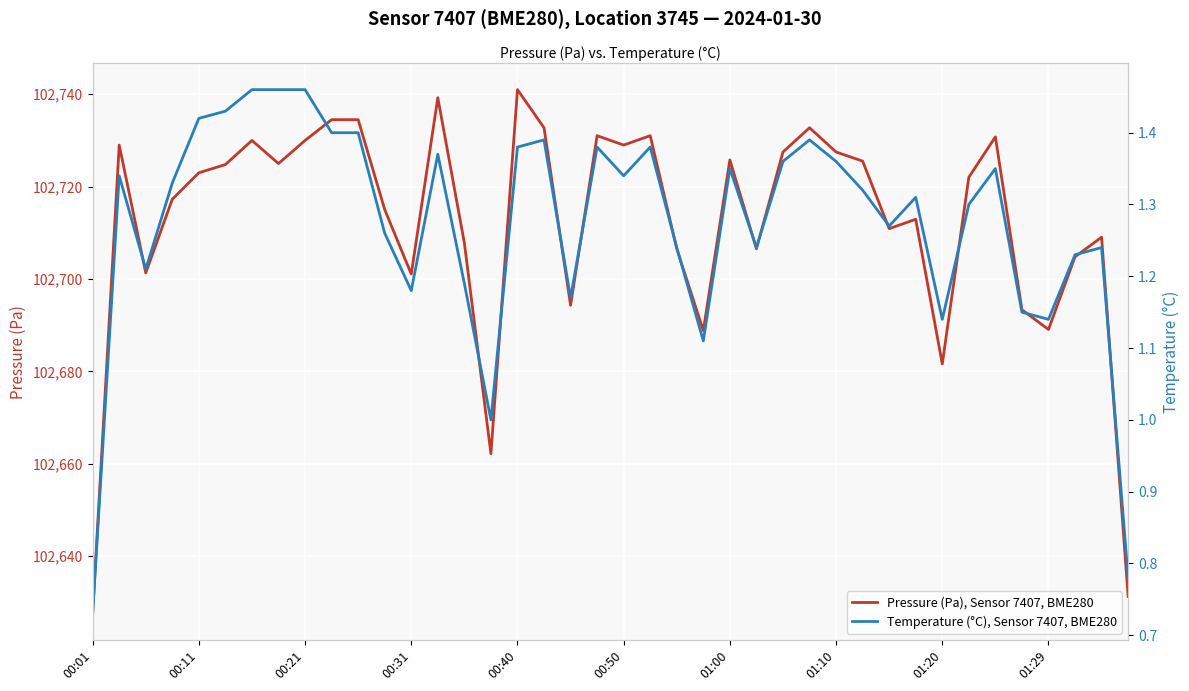

True or false: Pressure (Pa), Sensor 7407, BME280 and Temperature (°C), Sensor 7407, BME280 intersect in this chart.

False